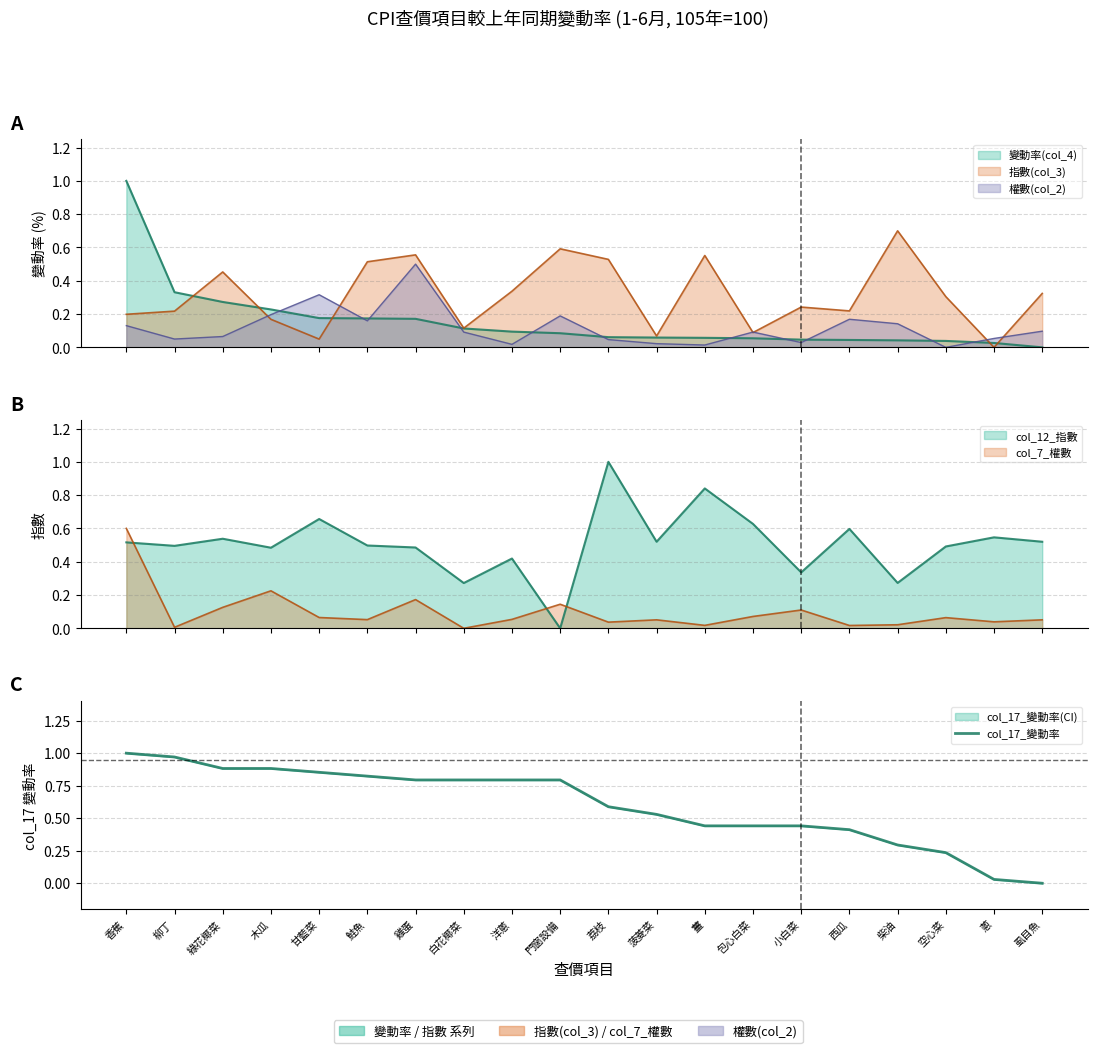

What is the label of the 12th point from the right?

洋蔥